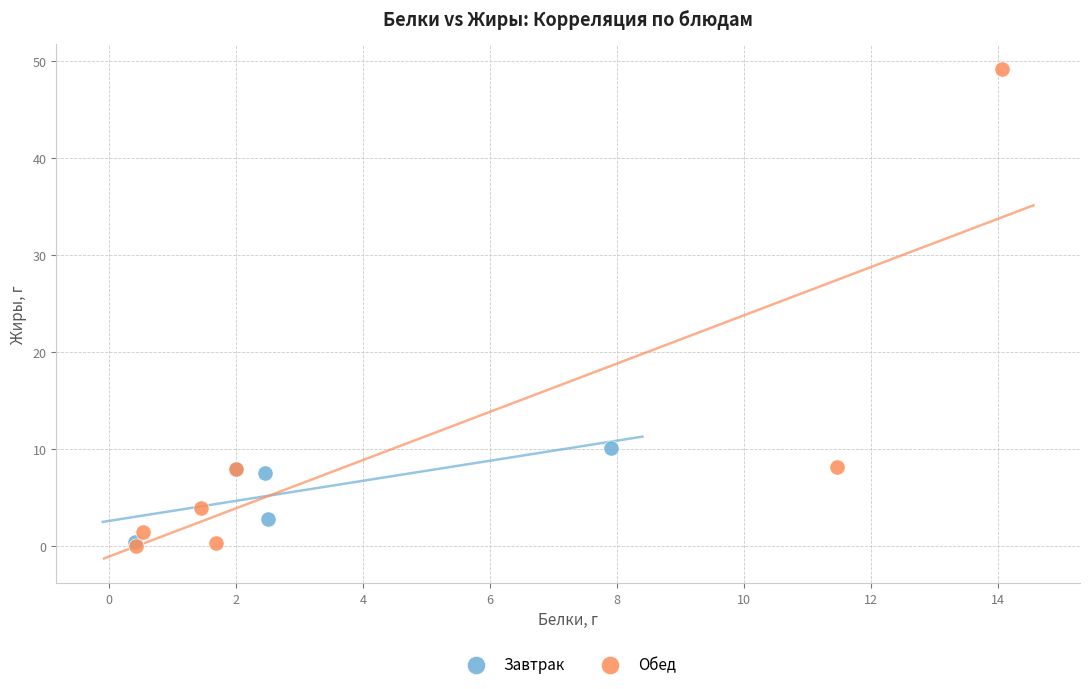

Which series contains the highest Y value?

Обед